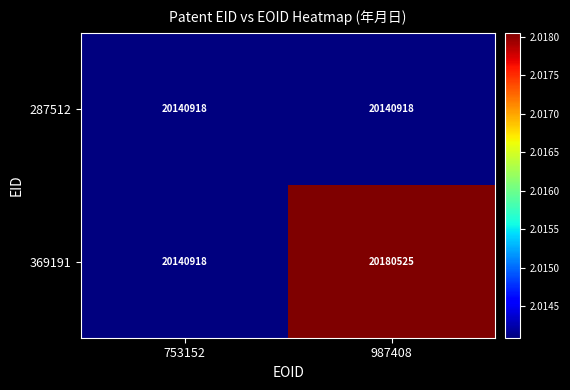

At which category is the sum across all series the highest?

987408